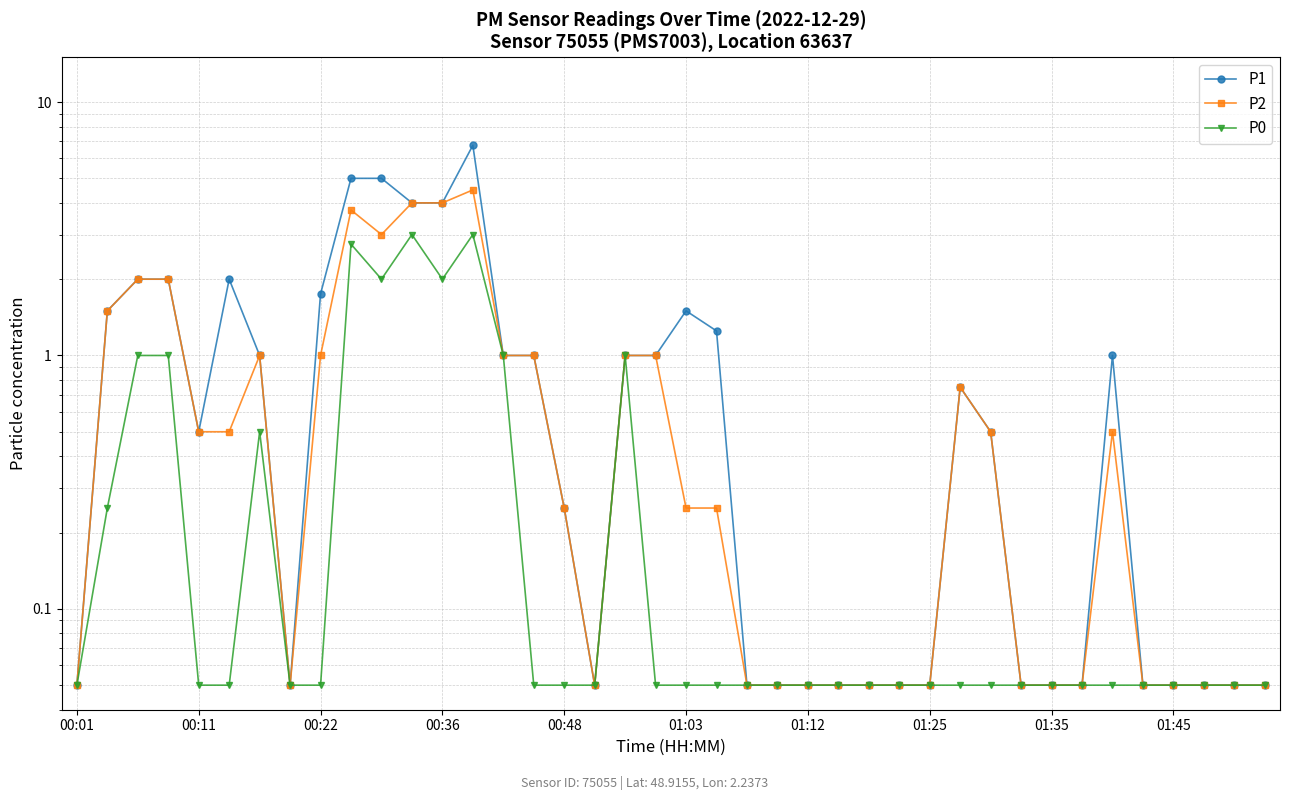

Which category has the lowest value in the P0 series?

00:01